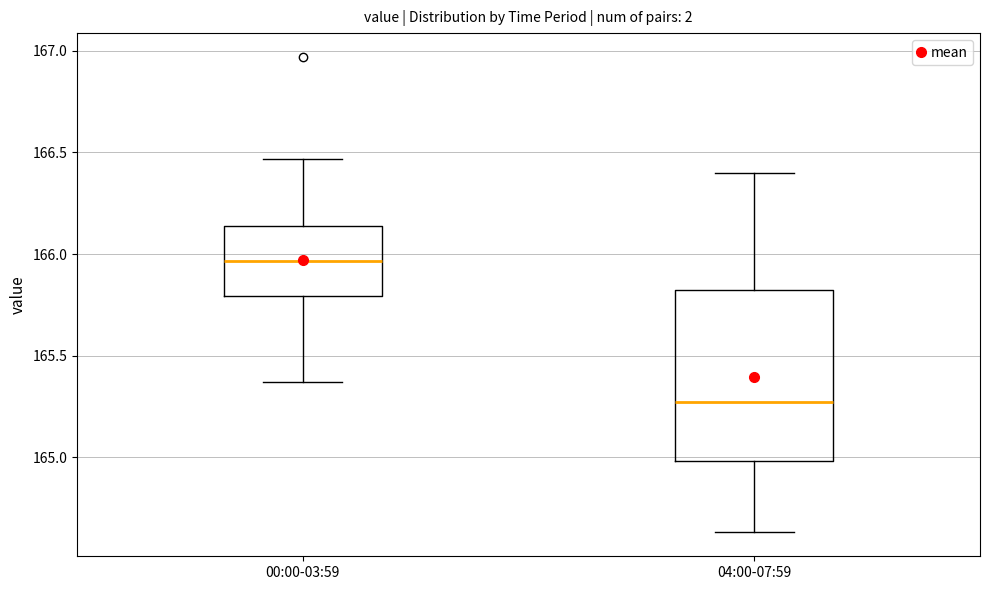

Which box's median line is the lowest?

04:00-07:59